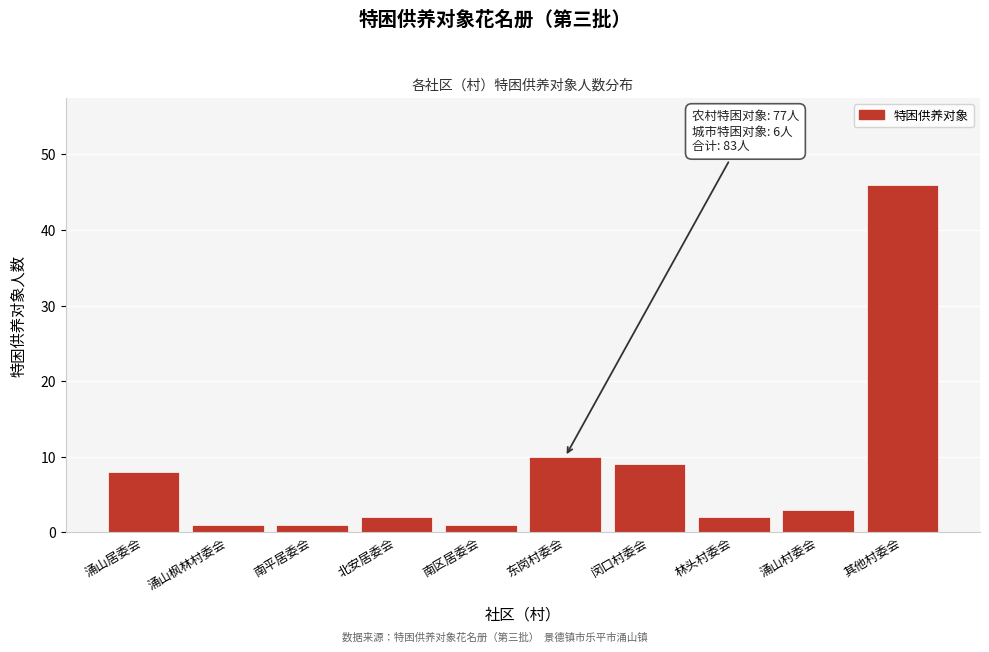

Reading left to right, what are all the values shown in this chart?

涌山居委会=8	涌山枫林村委会=1	南平居委会=1	北安居委会=2	南区居委会=1	东岗村委会=10	闵口村委会=9	林头村委会=2	涌山村委会=3	其他村委会=46